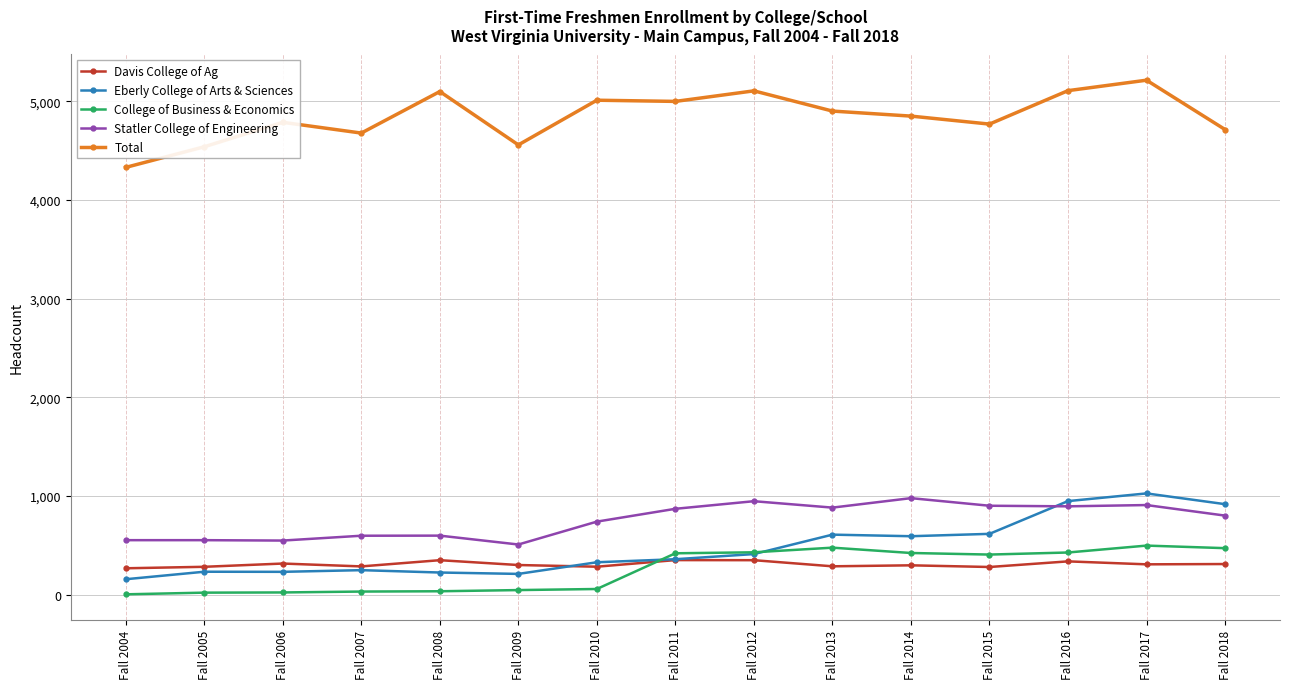

What is the sum of all Statler College of Engineering values?

11262